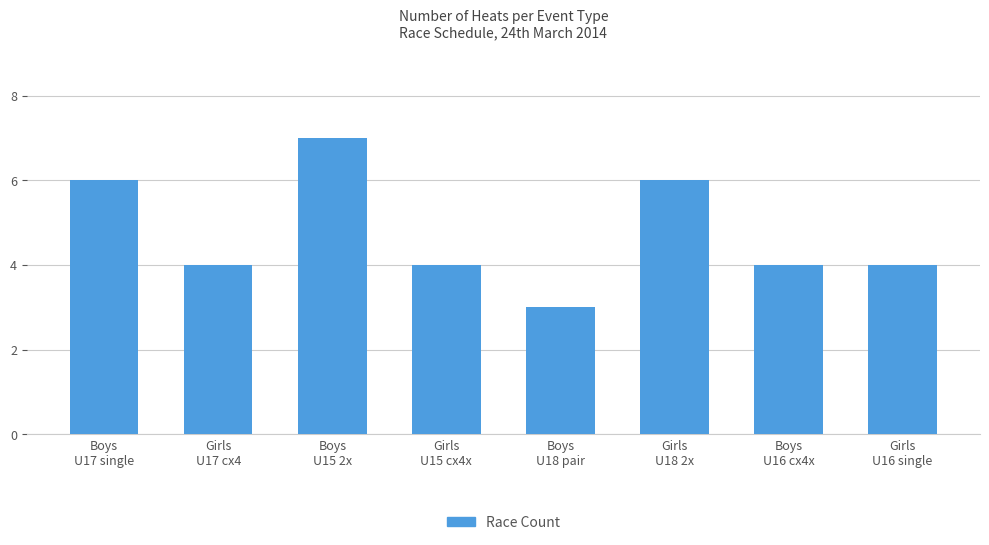

What is the value of the 6th bar from the left?

6